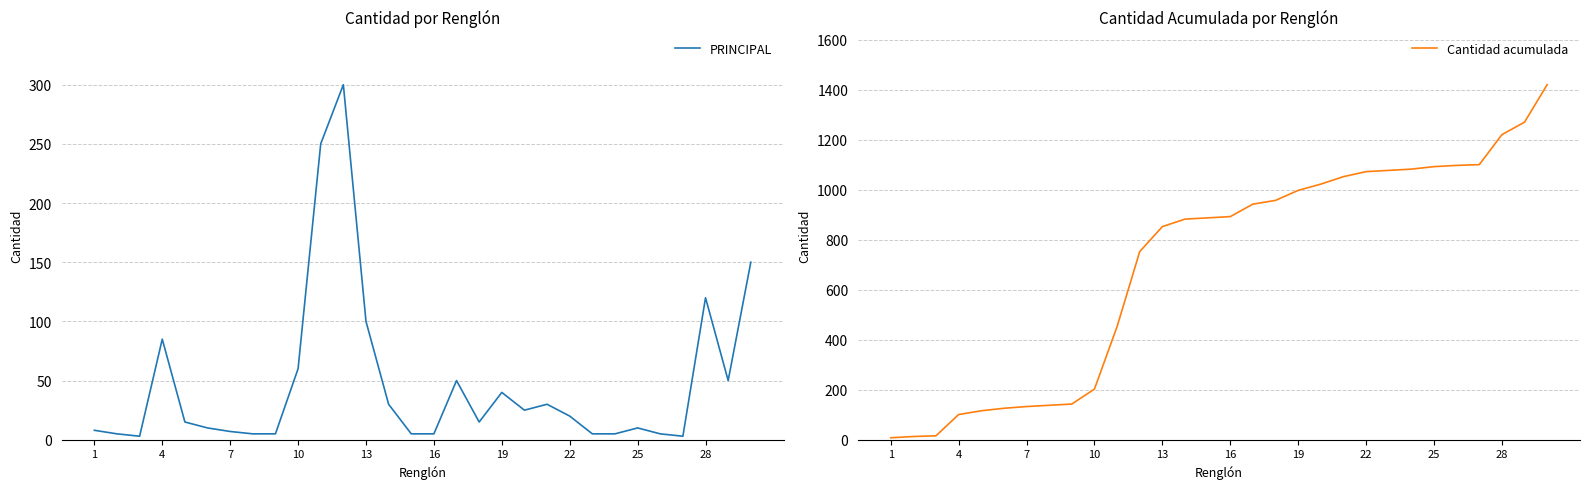

List the series in order of their overall mean, lowest first.

PRINCIPAL, Cantidad acumulada